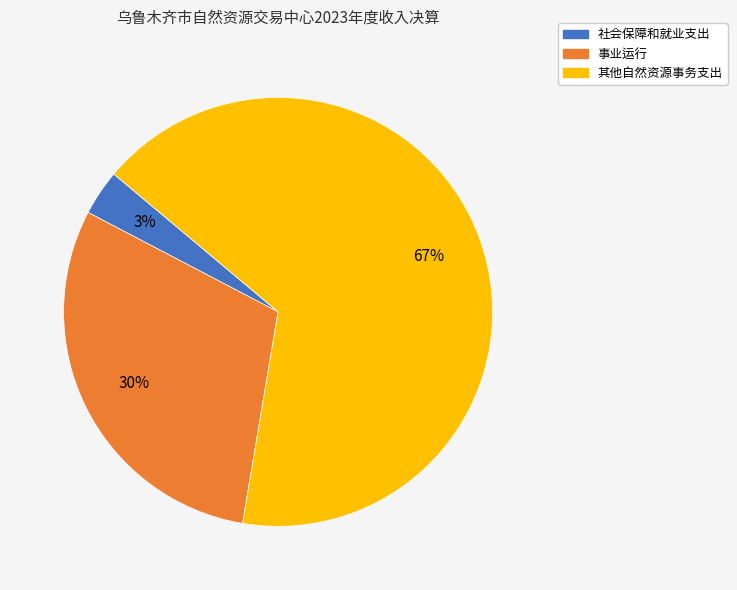

Rank the categories by value from highest to lowest.

其他自然资源事务支出, 事业运行, 社会保障和就业支出